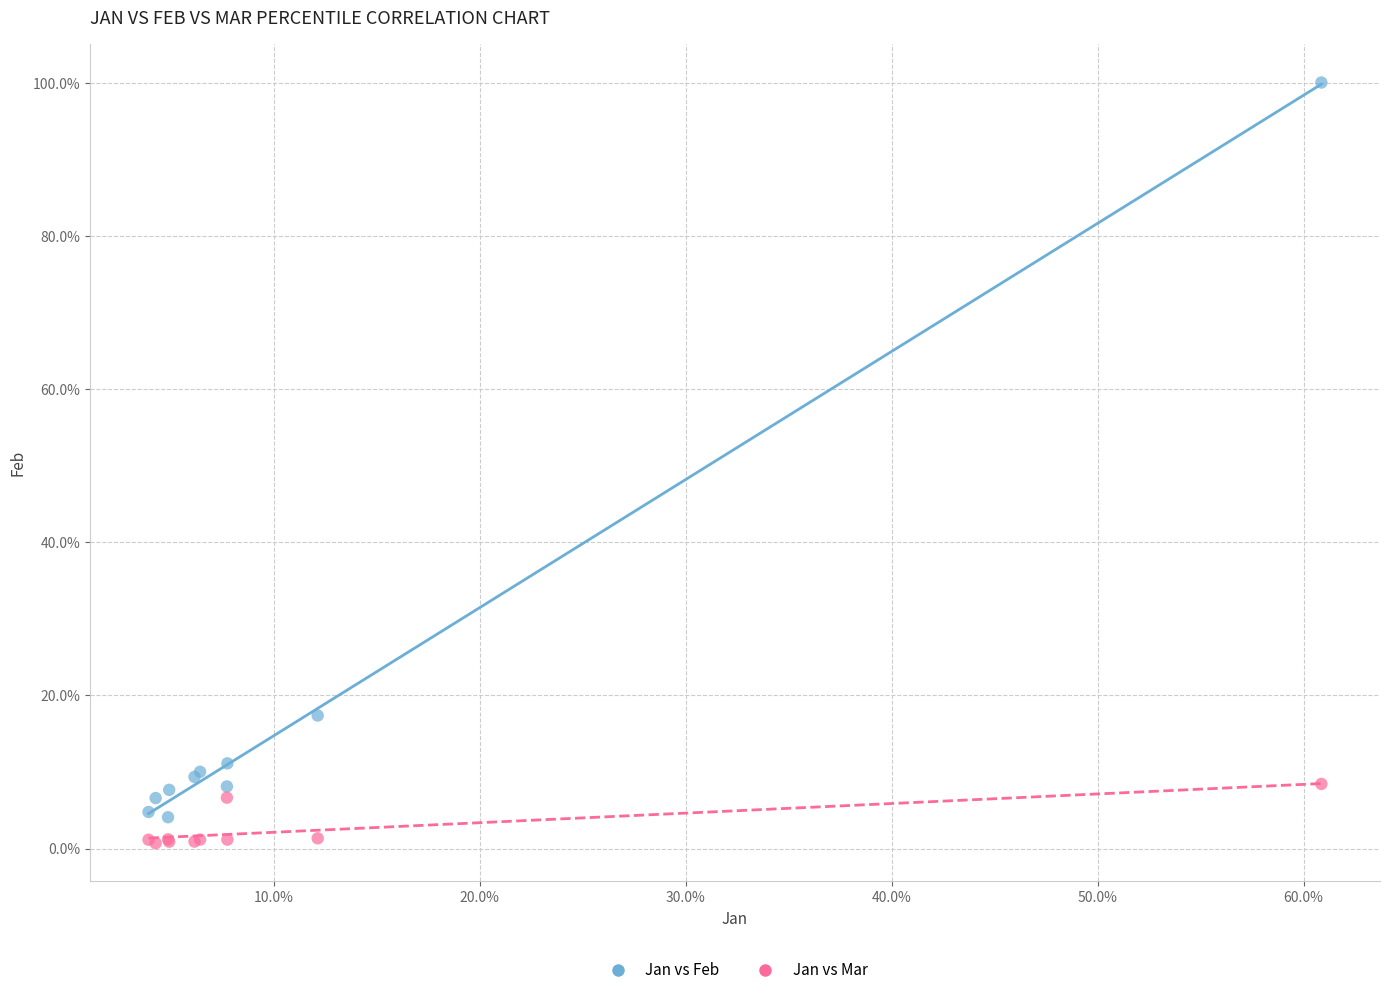

Which series reaches the maximum Y coordinate?

Jan vs Feb